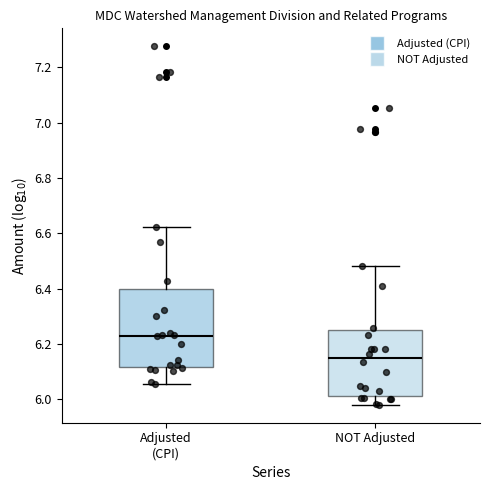

Reading left to right, transcribe this box plot: for each box, give where its median line is, the range the box spans, and where its two whiskers end, as read against the y-axis. The values are not printed on the chart, so give them approximately, as read against the axis.

Adjusted (CPI): median 6.24, box 6.12 to 6.40, whiskers 6.06 to 6.62
NOT Adjusted: median 6.14, box 6.02 to 6.26, whiskers 5.98 to 6.48